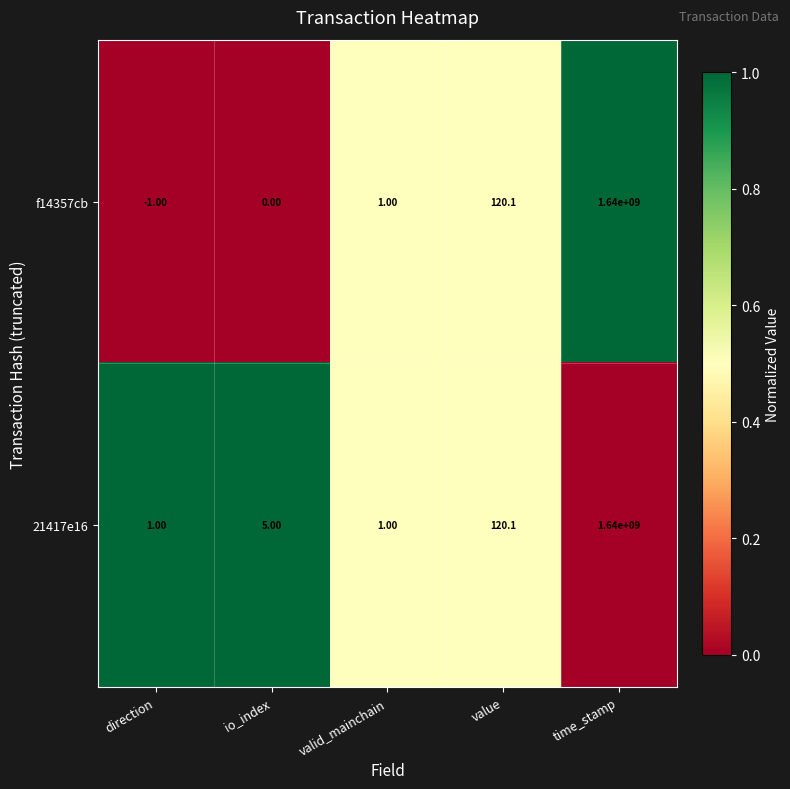

List the series in order of their overall mean, lowest first.

f14357cb, 21417e16